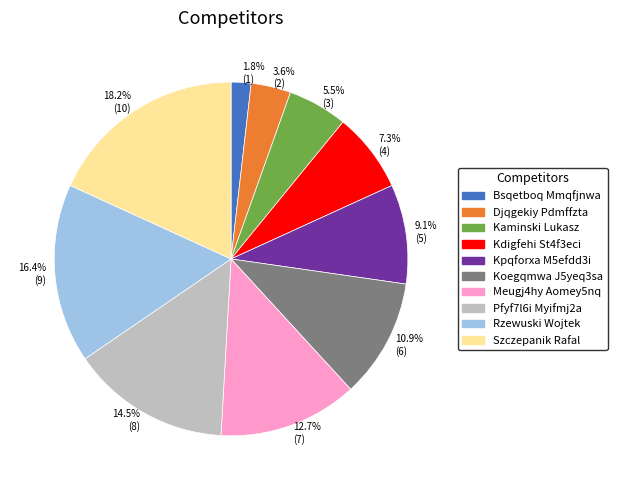

To the nearest percent, what portion does Djqgekiy Pdmffzta represent?

4%